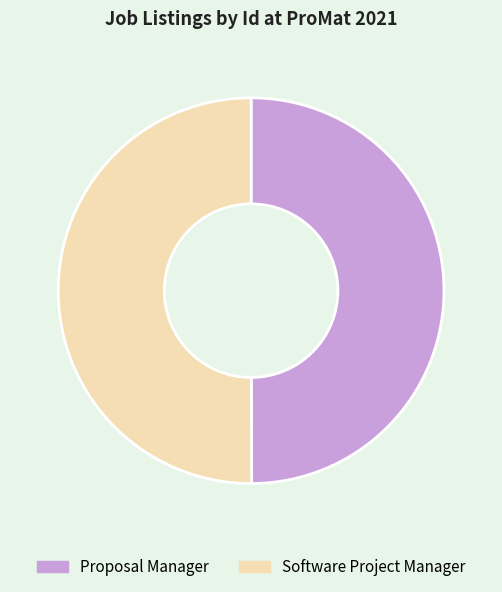

Approximately how many times larger is the value at Proposal Manager compared to Software Project Manager?

1.0